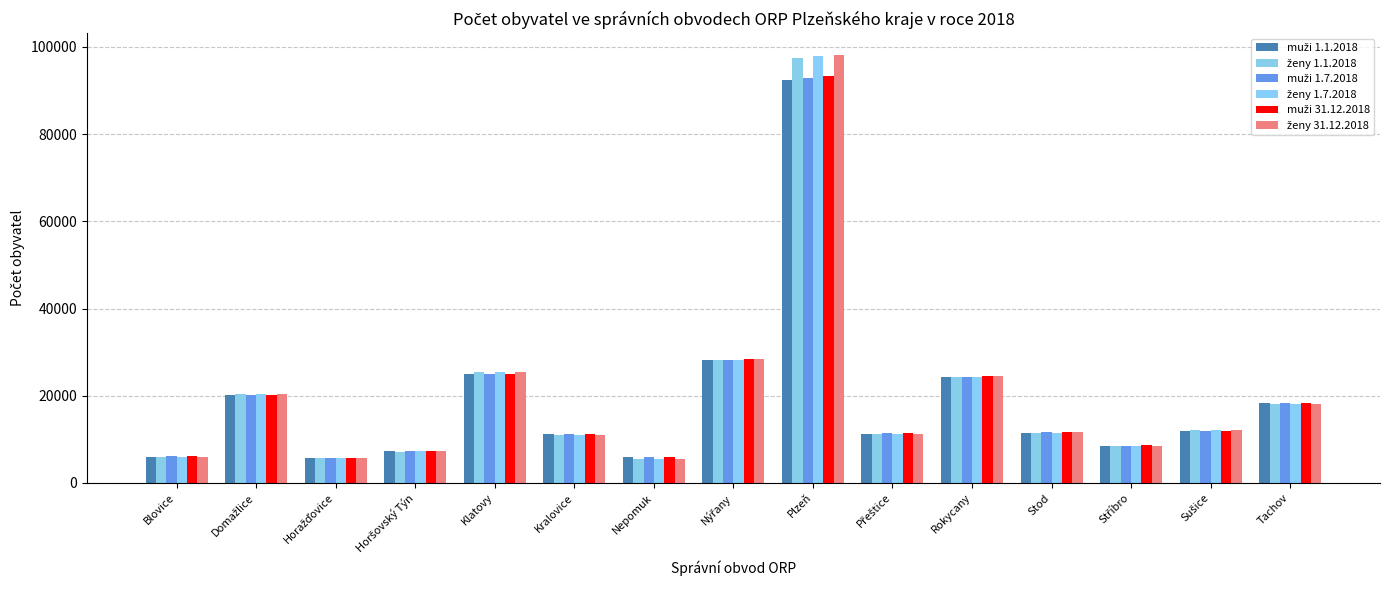

What is the difference between the maximum and minimum values in the muži 31.12.2018 series?

87543